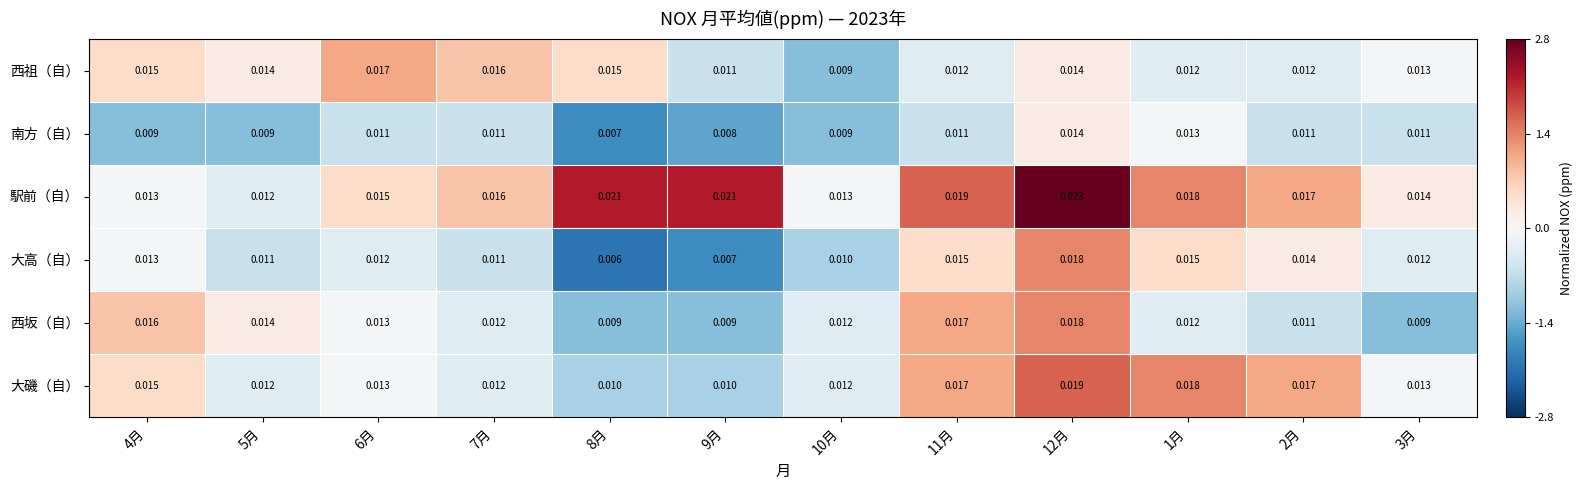

Between 6月 and 10月, which series saw the biggest shift?

西祖（自）